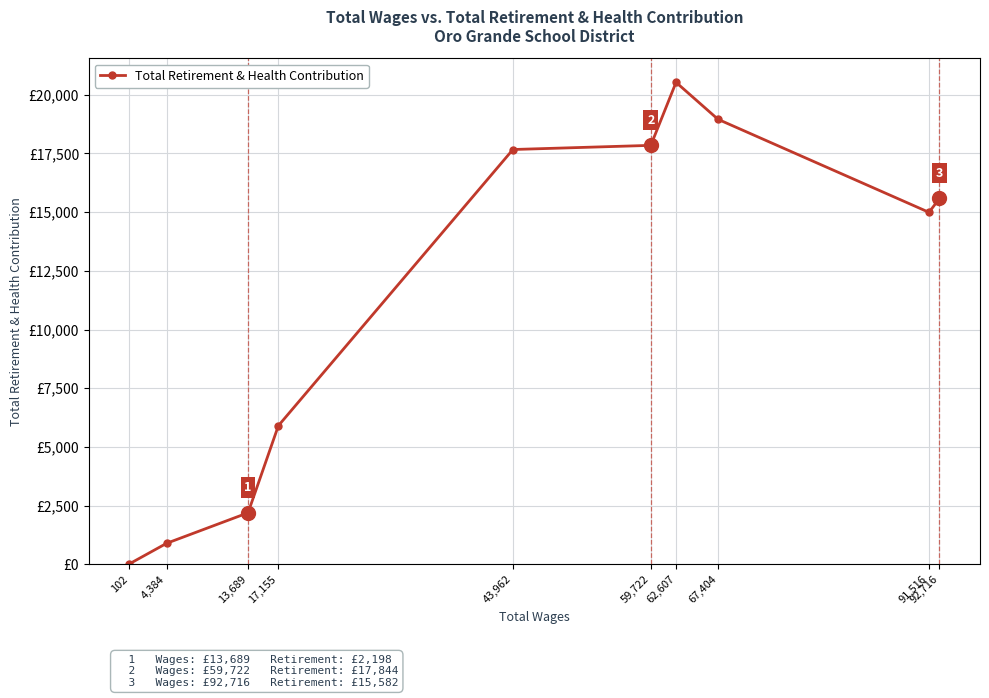

Is this an area chart (filled region under the line)?

No